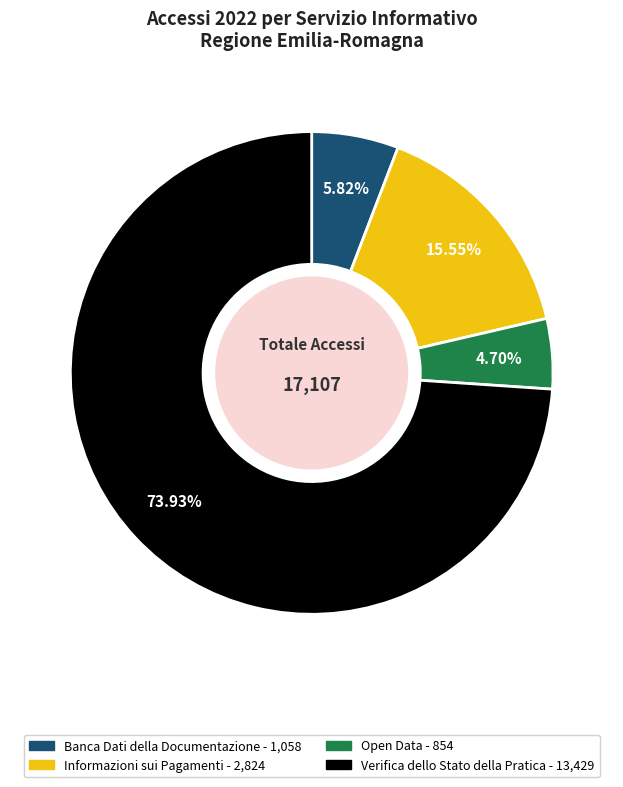

Does any single category account for the majority?

Yes